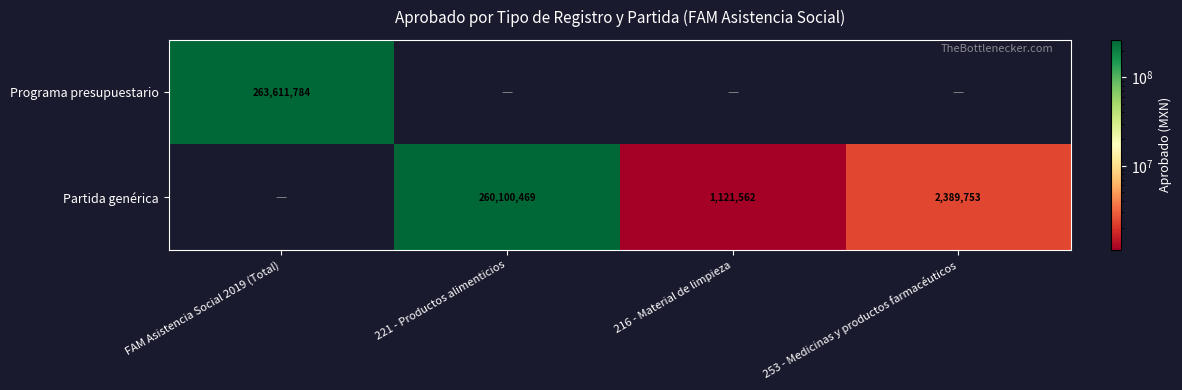

What is the sum of the Partida genérica values at 216 - Material de limpieza and 221 - Productos alimenticios?

261222031